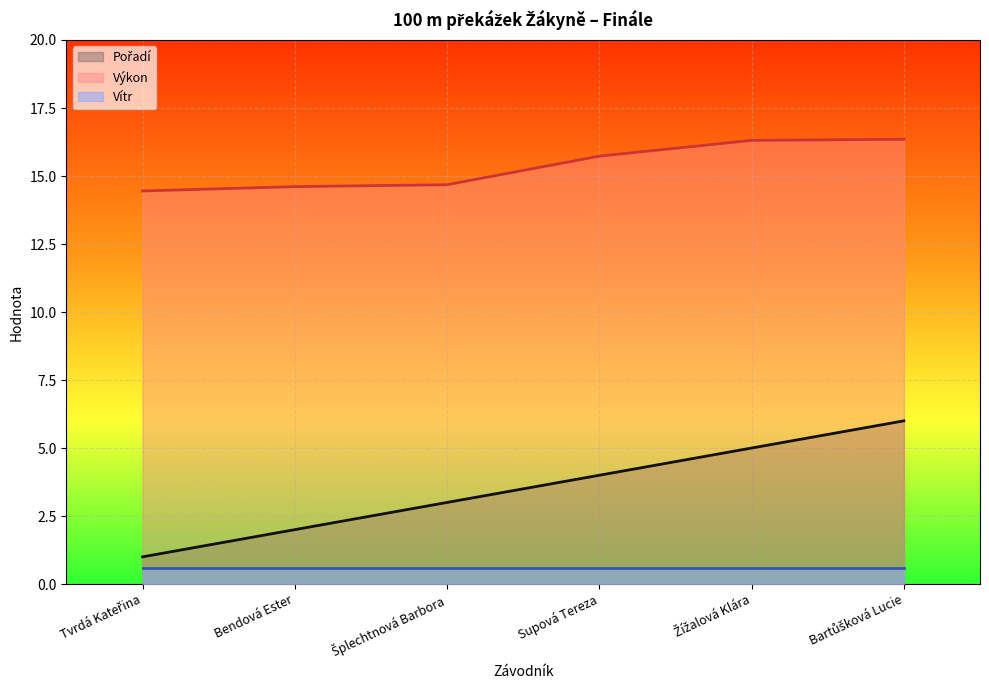

What is the difference between the highest and lowest values at Bendová Ester?

14.0